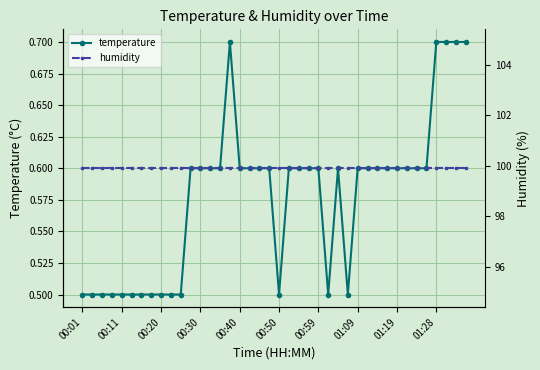

What is the highest value of the temperature series?

0.7